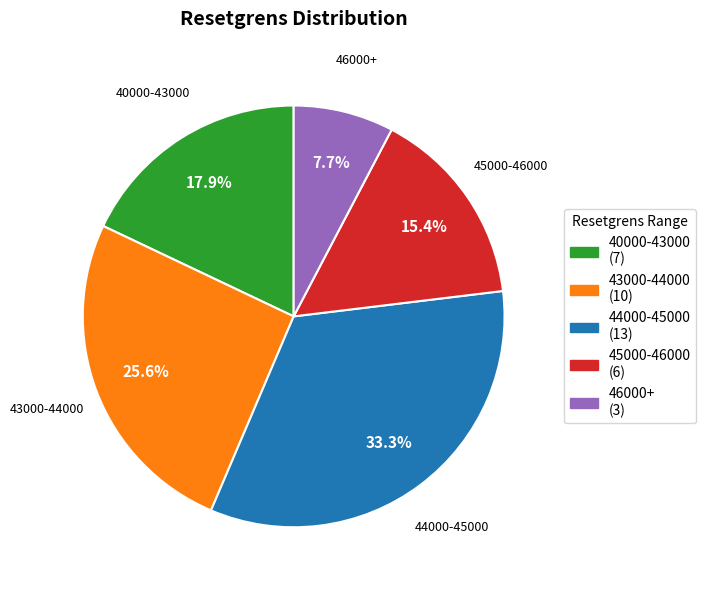

Which has a higher value, 40000-43000 or 45000-46000?

40000-43000